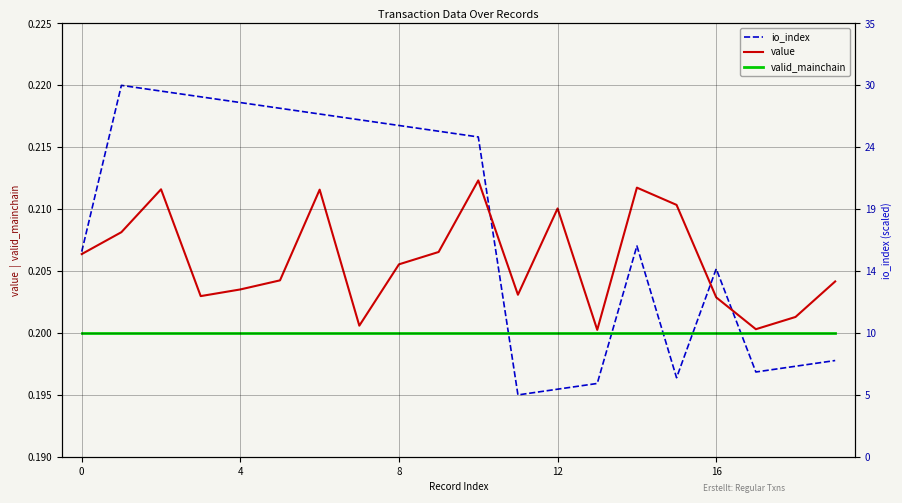

The value series shows 0.2 at 12. True or false?

True